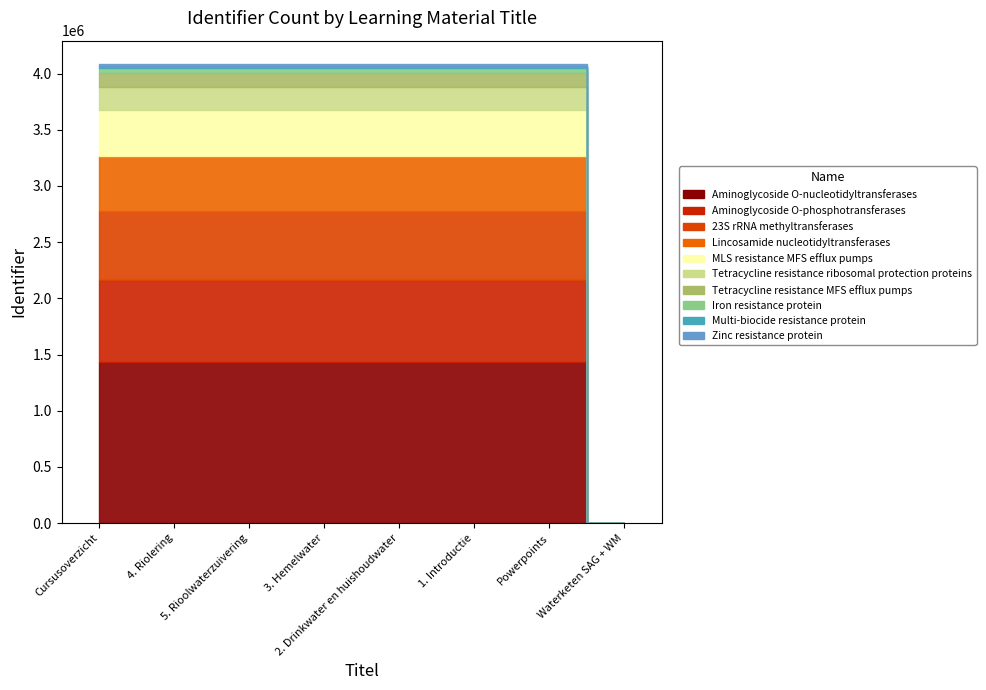

The chart shows a value of -2540454 at Waterketen SAG + WM. True or false?

False